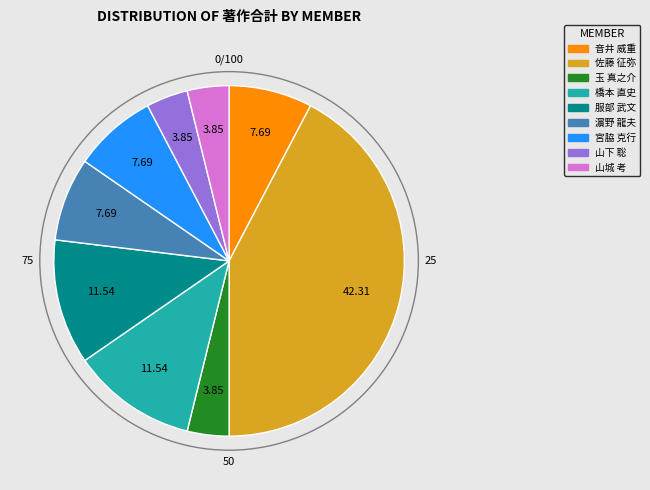

Is there any slice that represents more than half of the pie?

No